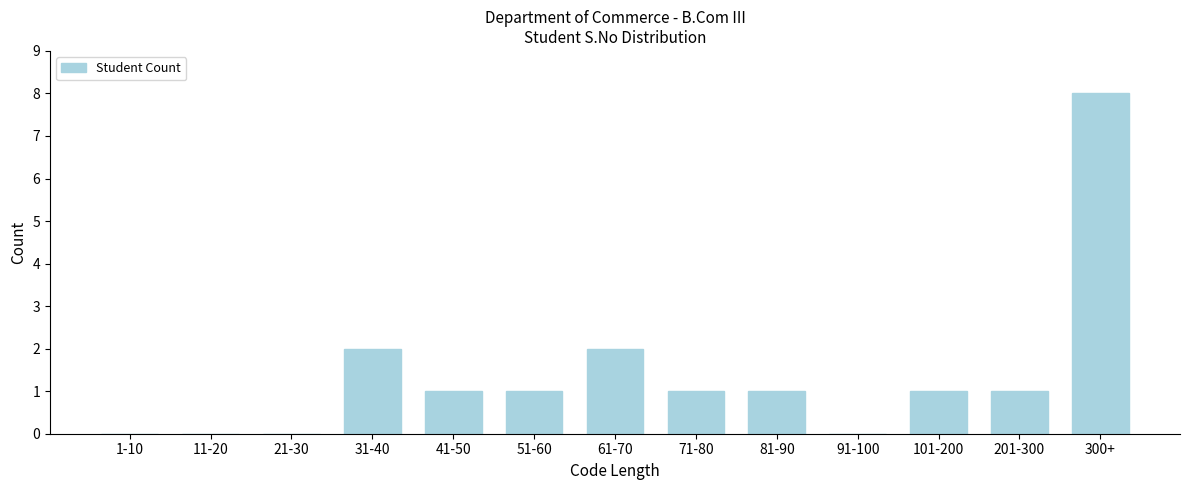

Reading right to left, list all the values displayed in this chart.

300+=8	201-300=1	101-200=1	91-100=0	81-90=1	71-80=1	61-70=2	51-60=1	41-50=1	31-40=2	21-30=0	11-20=0	1-10=0